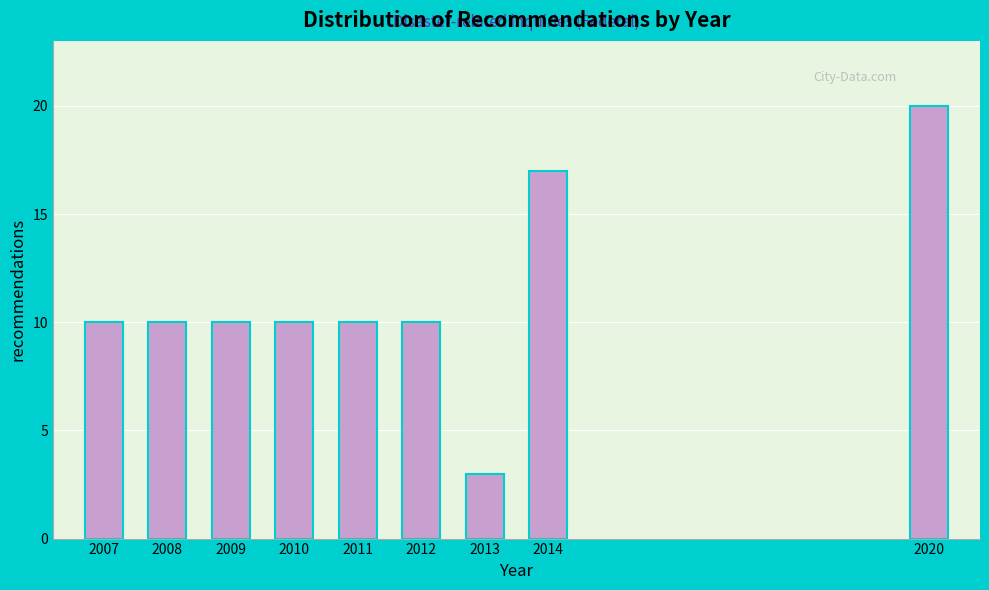

Reading left to right, list all the values displayed in this chart.

2007=10	2008=10	2009=10	2010=10	2011=10	2012=10	2013=3	2014=17	2020=20